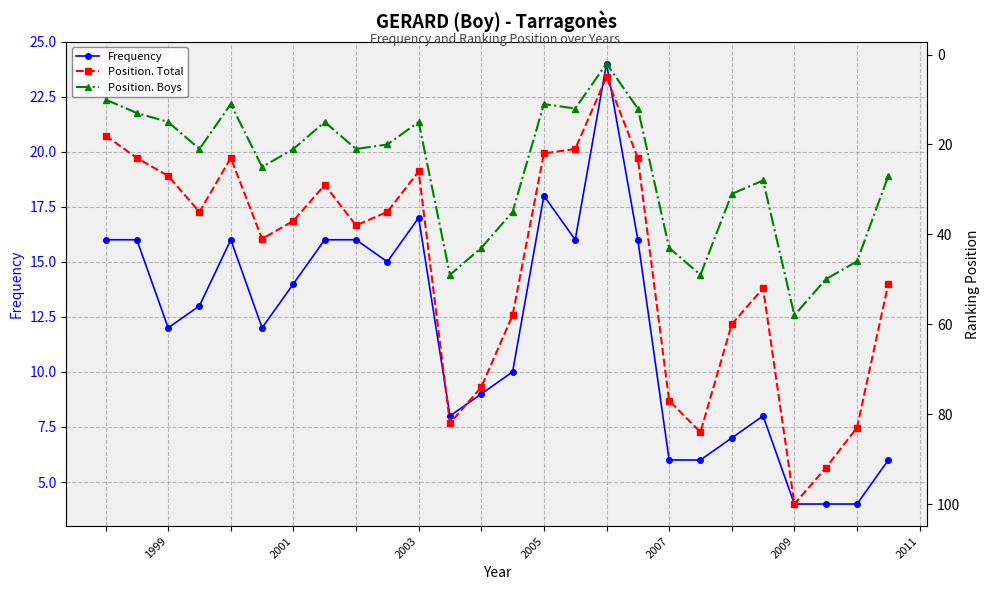

What is the lowest value of the Frequency series?

4